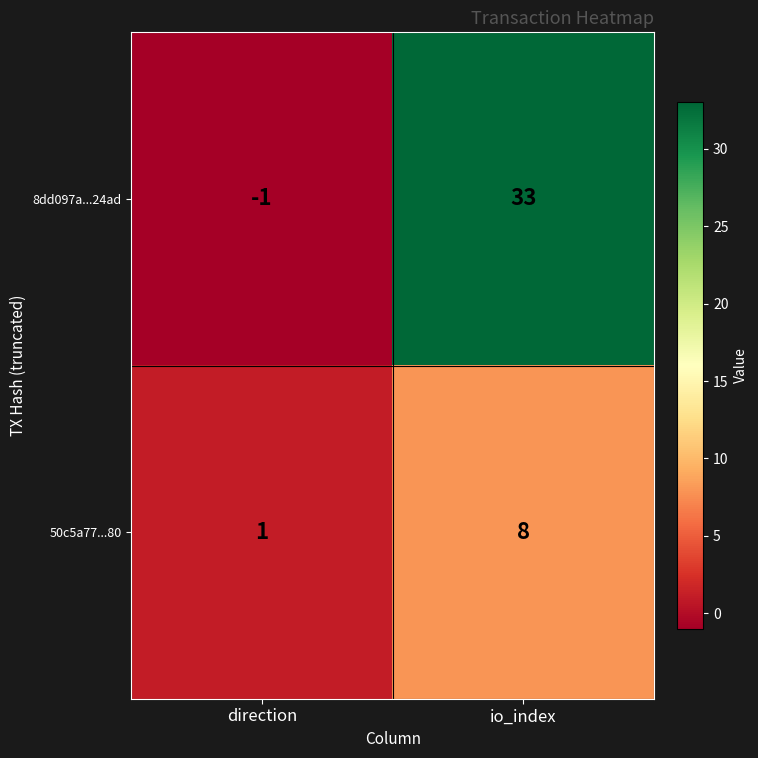

Reading left to right, what are all the values shown in this chart?

8dd097a...24ad: direction=-1	io_index=33
50c5a77...80: direction=1	io_index=8